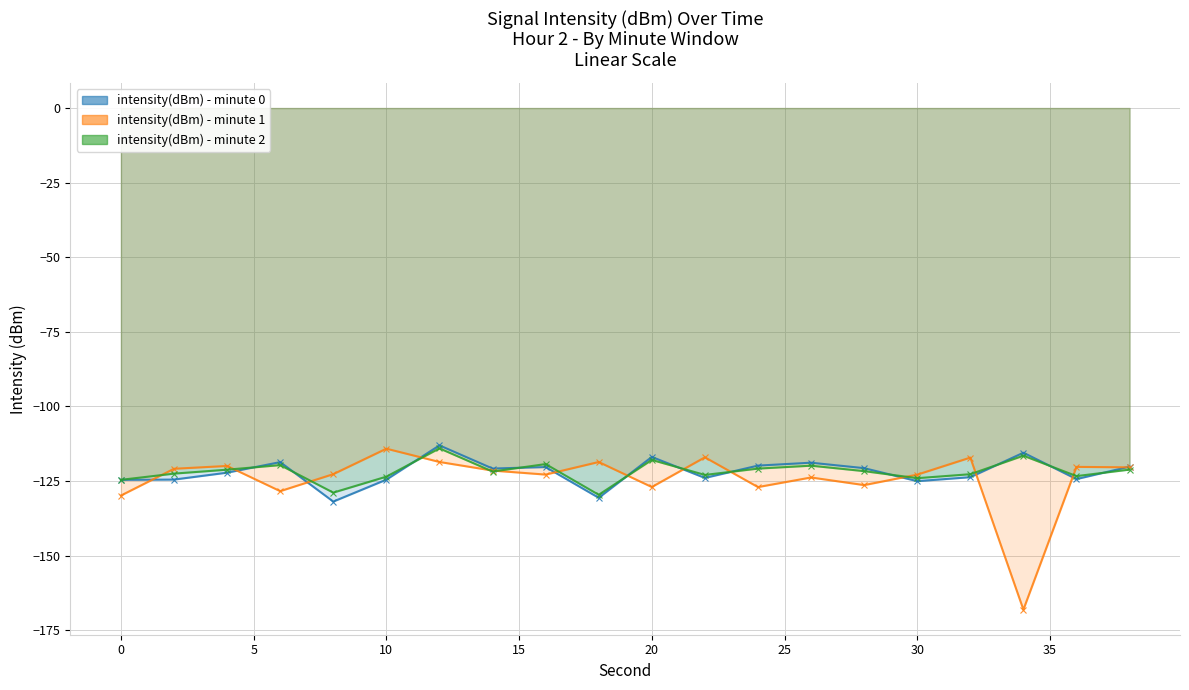

Which series has the largest range (max minus min)?

intensity(dBm) - minute 1